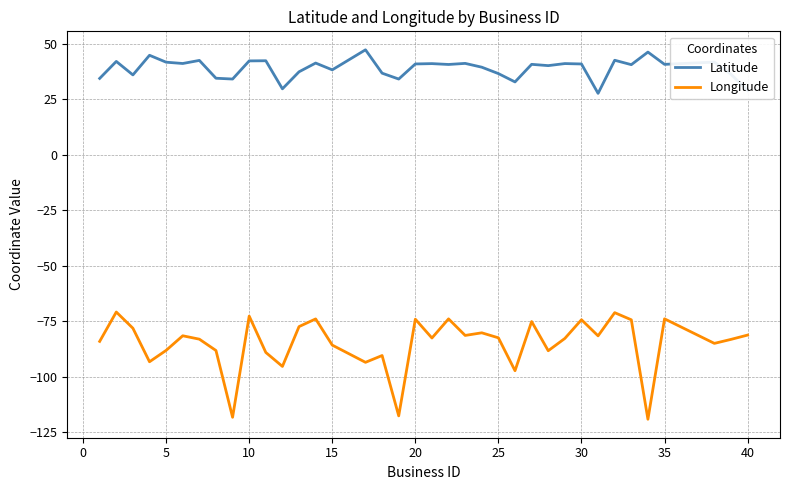

Rank the series by their maximum value, from highest to lowest.

Latitude, Longitude